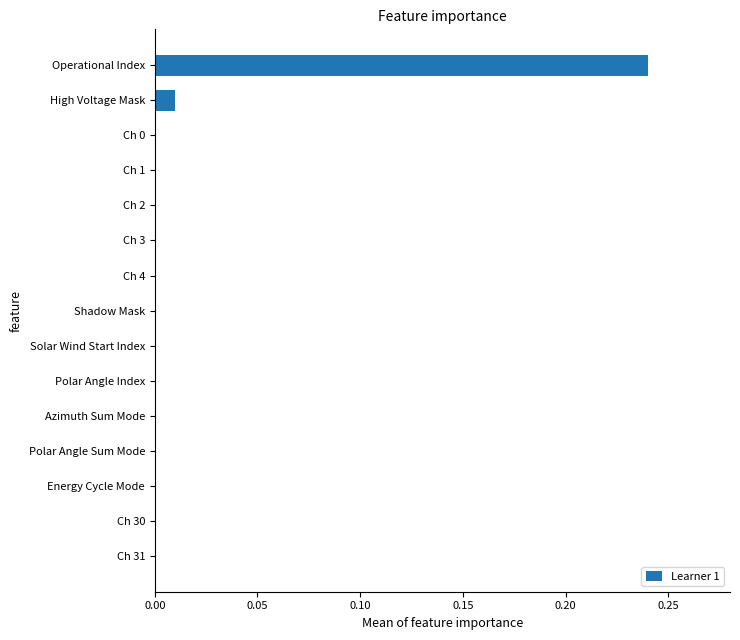

The value at Energy Cycle Mode is 0.0. True or false?

True